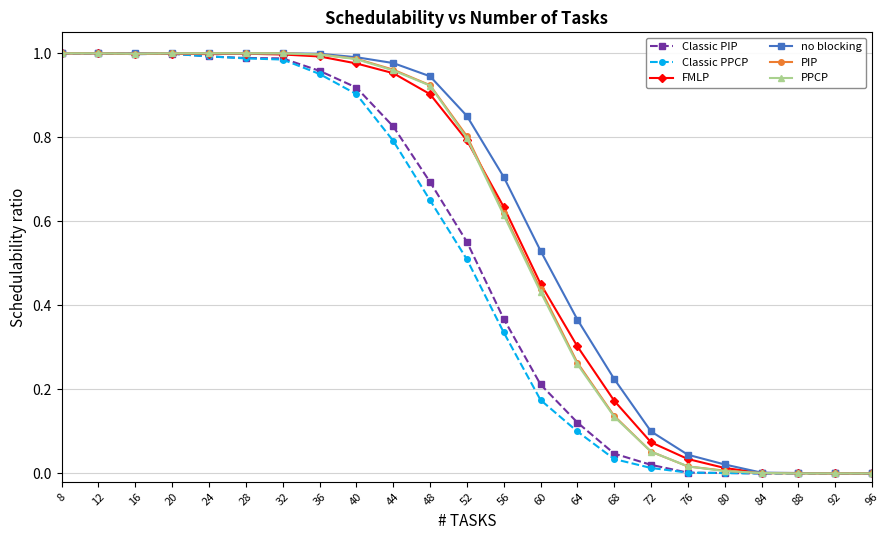

What is the total value across all series at 48?

5.0